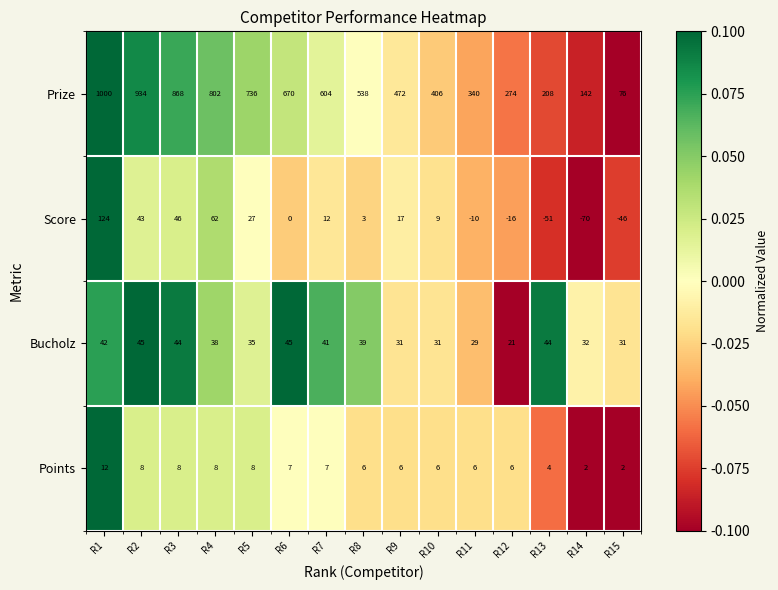

At which category is the sum across all series the highest?

R1